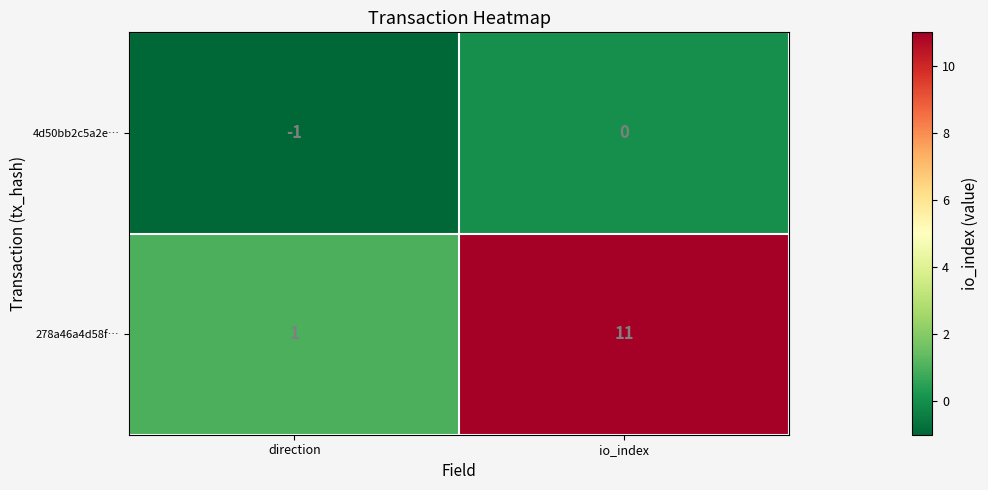

Which series has the widest spread of values?

278a46a4d58f…